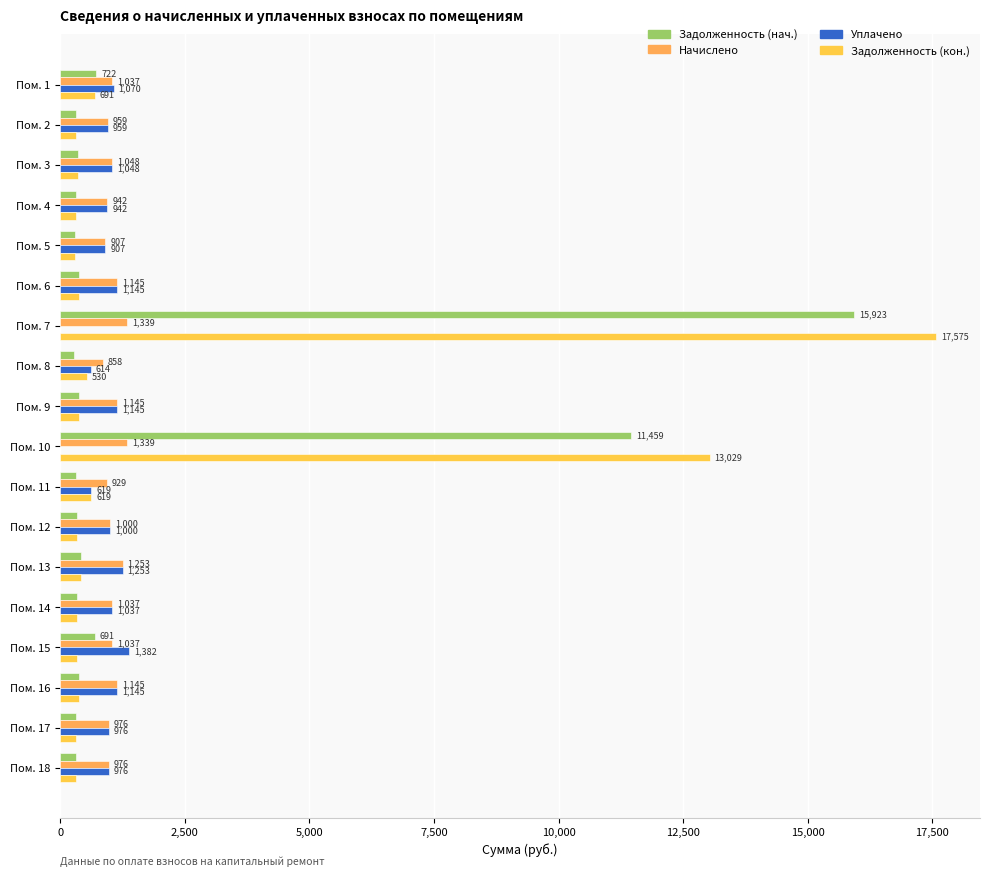

Count the number of categories in the chart.

18